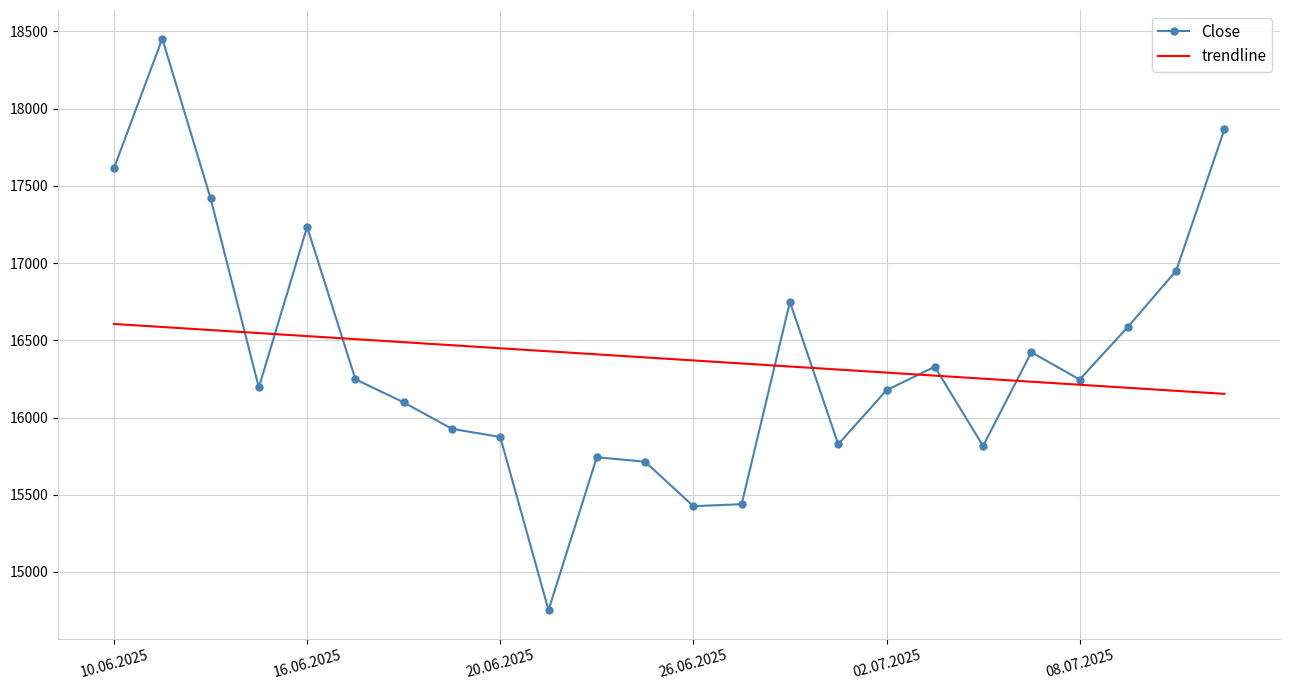

Which series has the widest spread of values?

Close